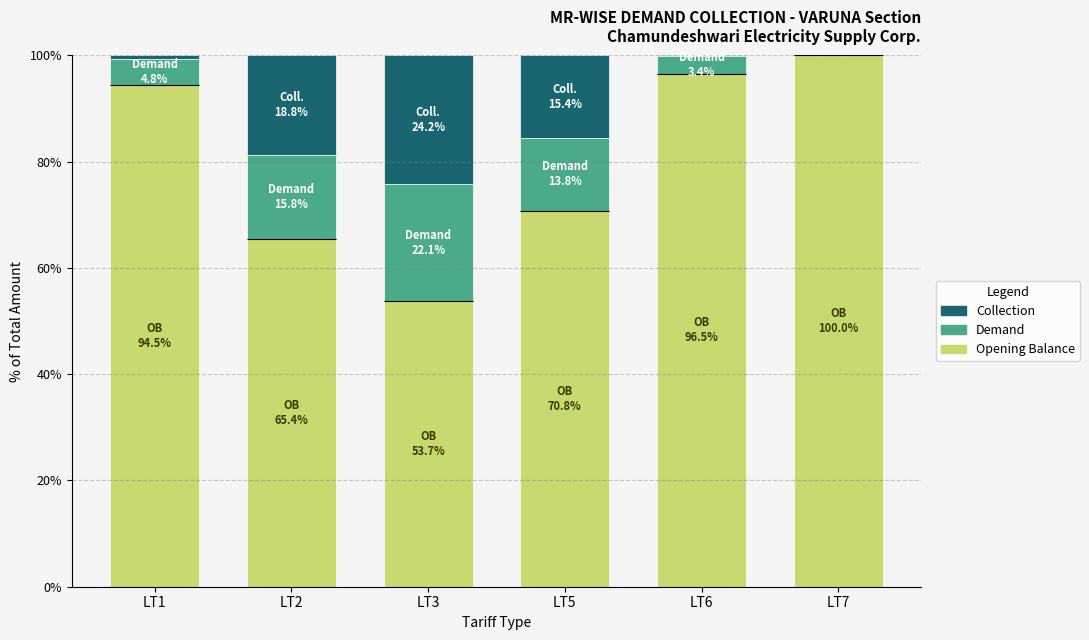

How many data points in Collection are above 15?

3